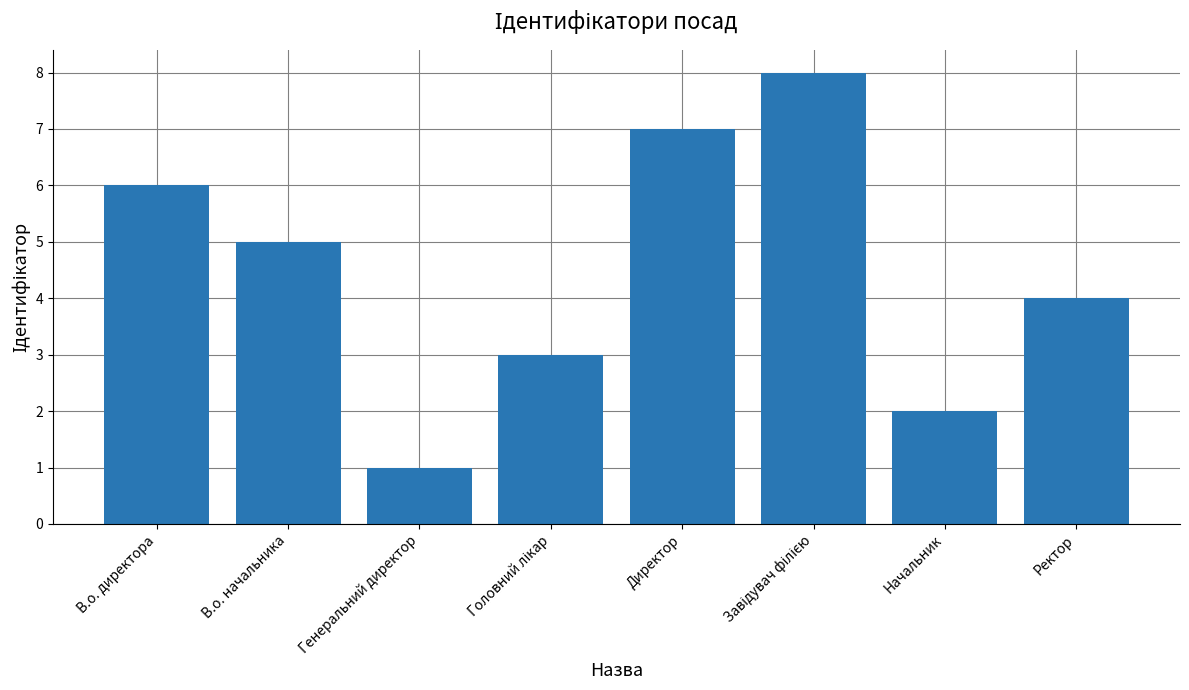

What is the difference between the maximum and minimum values?

7